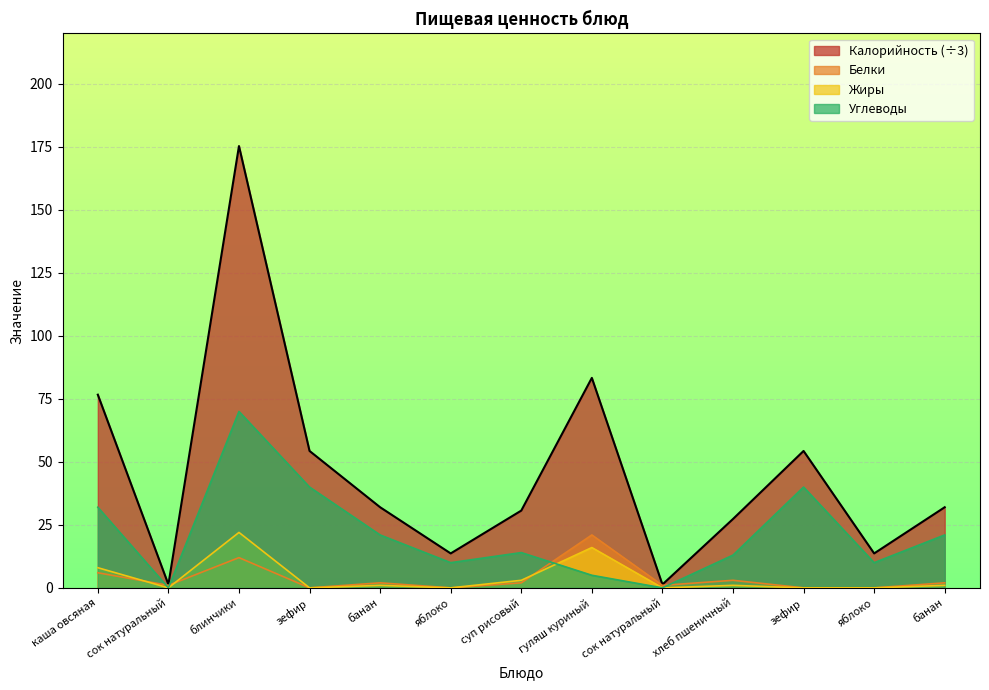

What is the sum of all Углеводы values?

276.0